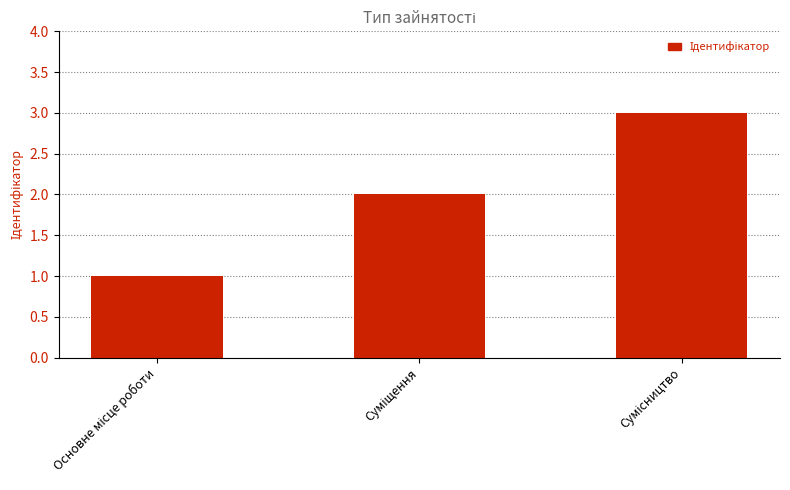

What is the greatest value displayed?

3